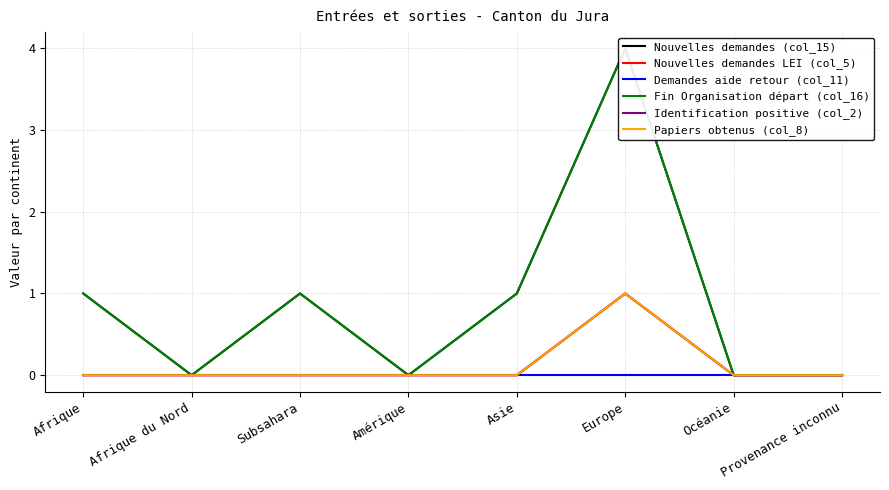

Reading left to right, list all the values displayed in this chart.

Nouvelles demandes (col_15): 1	0	1	0	1	4	0	0
Nouvelles demandes LEI (col_5): 0	0	0	0	0	1	0	0
Demandes aide retour (col_11): 0	0	0	0	0	0	0	0
Fin Organisation départ (col_16): 1	0	1	0	1	4	0	0
Identification positive (col_2): 0	0	0	0	0	1	0	0
Papiers obtenus (col_8): 0	0	0	0	0	1	0	0